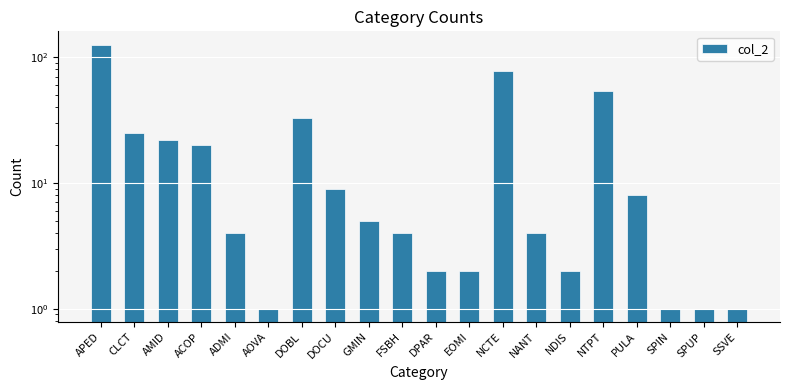

What is the maximum value shown in the chart?

126